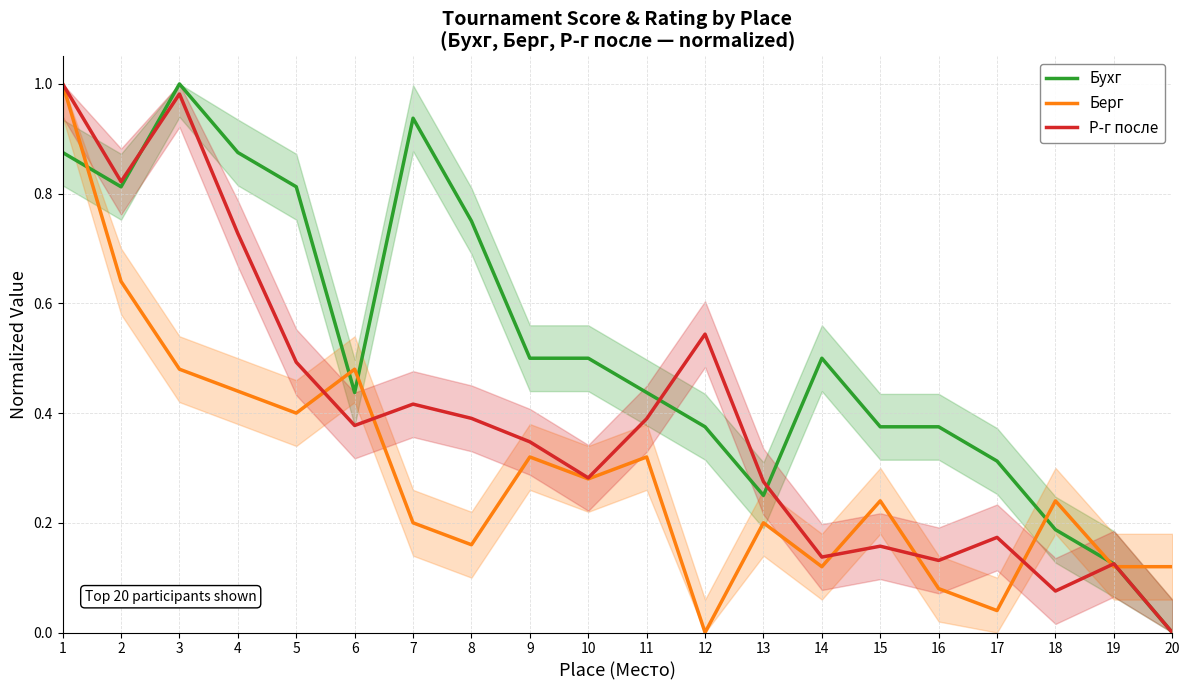

True or false: Берг has more than 1 interior local peaks.

True